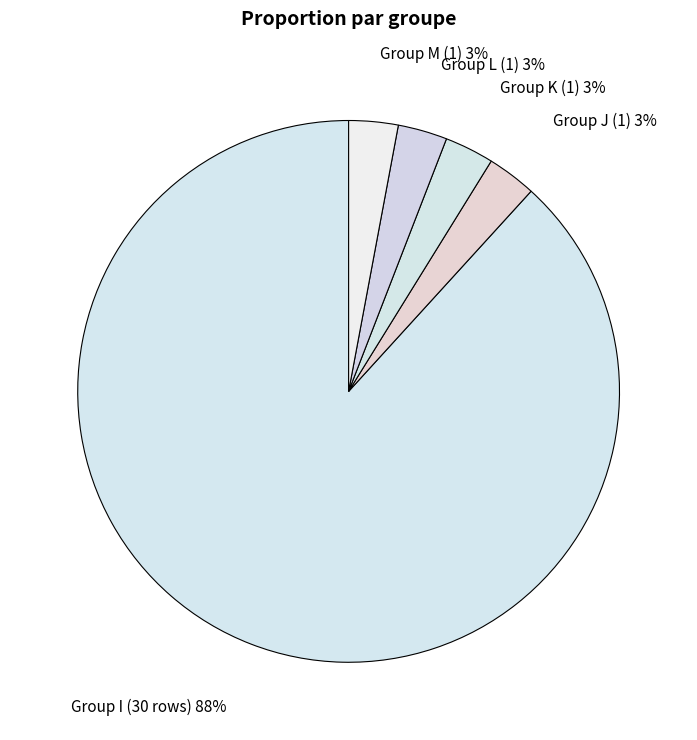

Which category accounts for the majority?

Group I (30 rows)